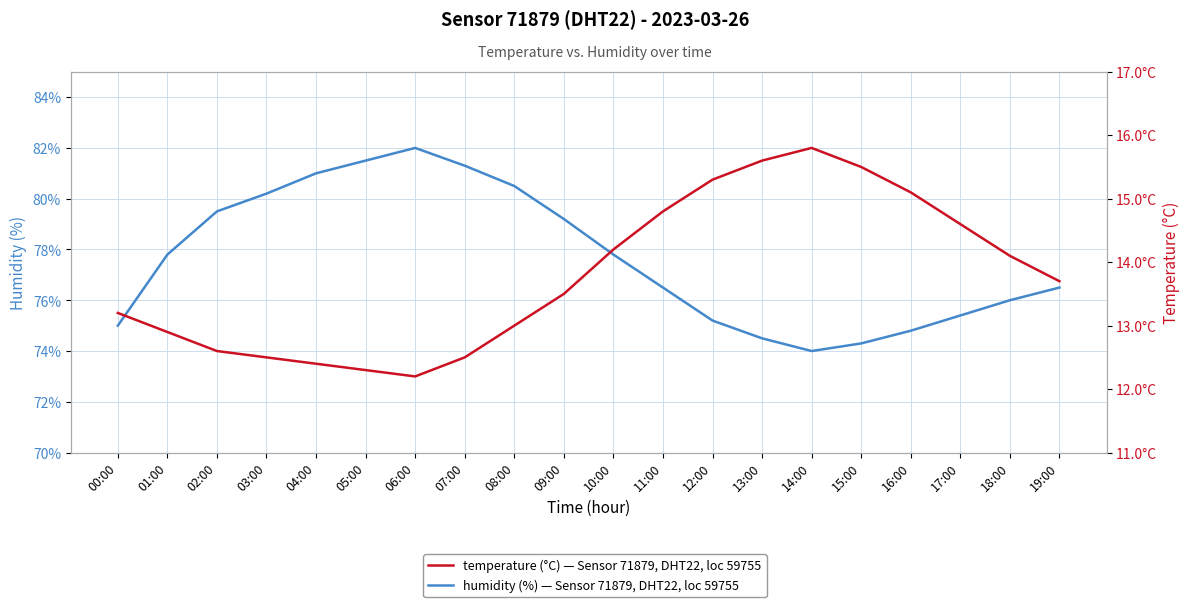

What is the average value of the temperature series?

13.8